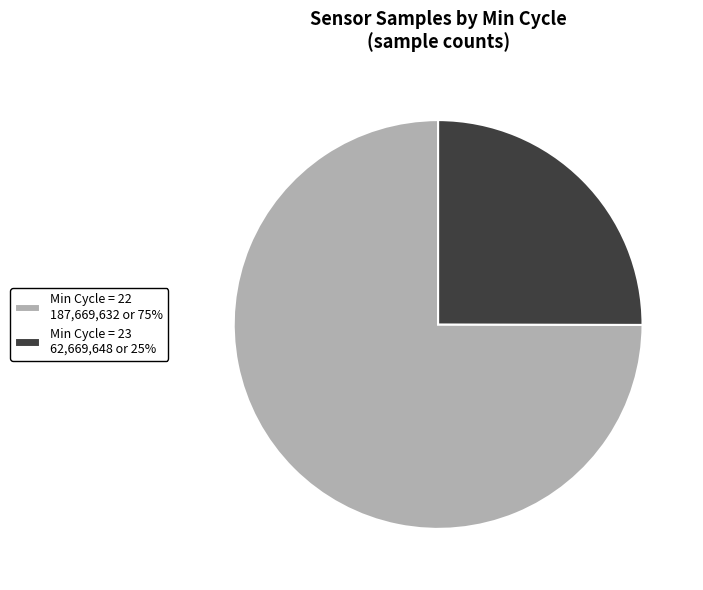

The Min Cycle = 22 187,669,632 or 75% slice represents 75% of the pie. True or false?

True